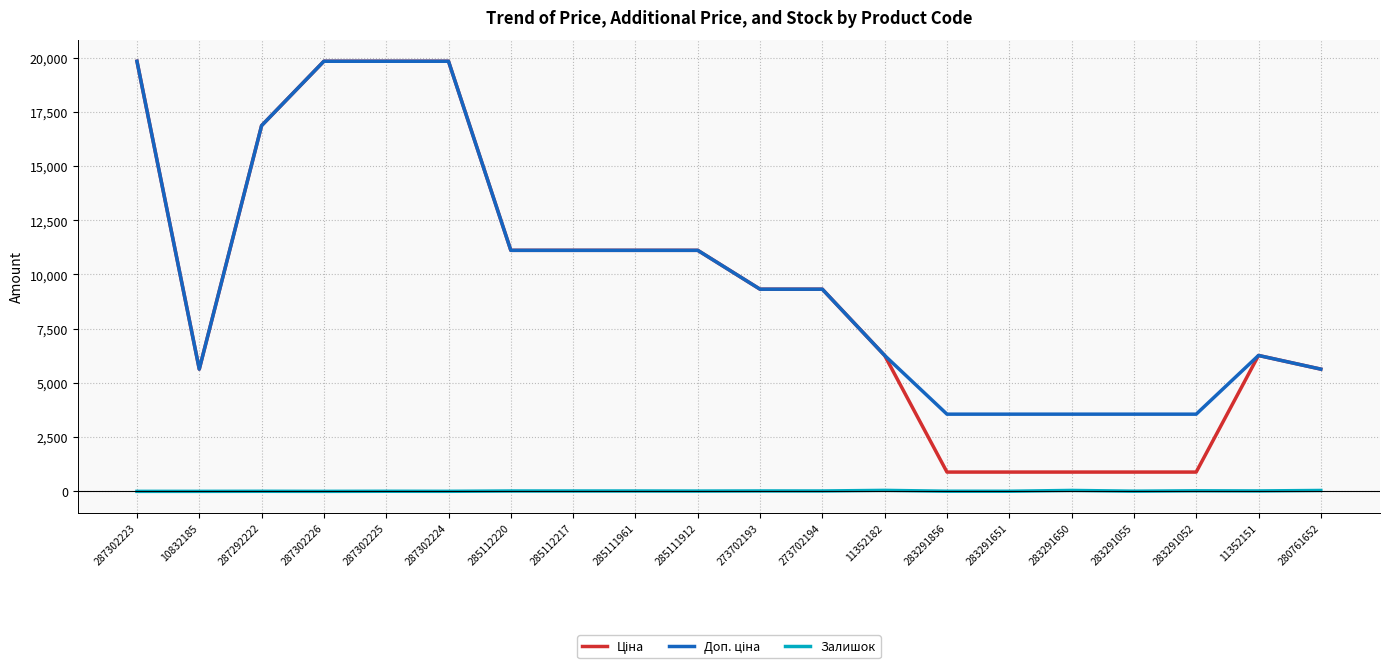

What is the greatest value displayed?

19831.1